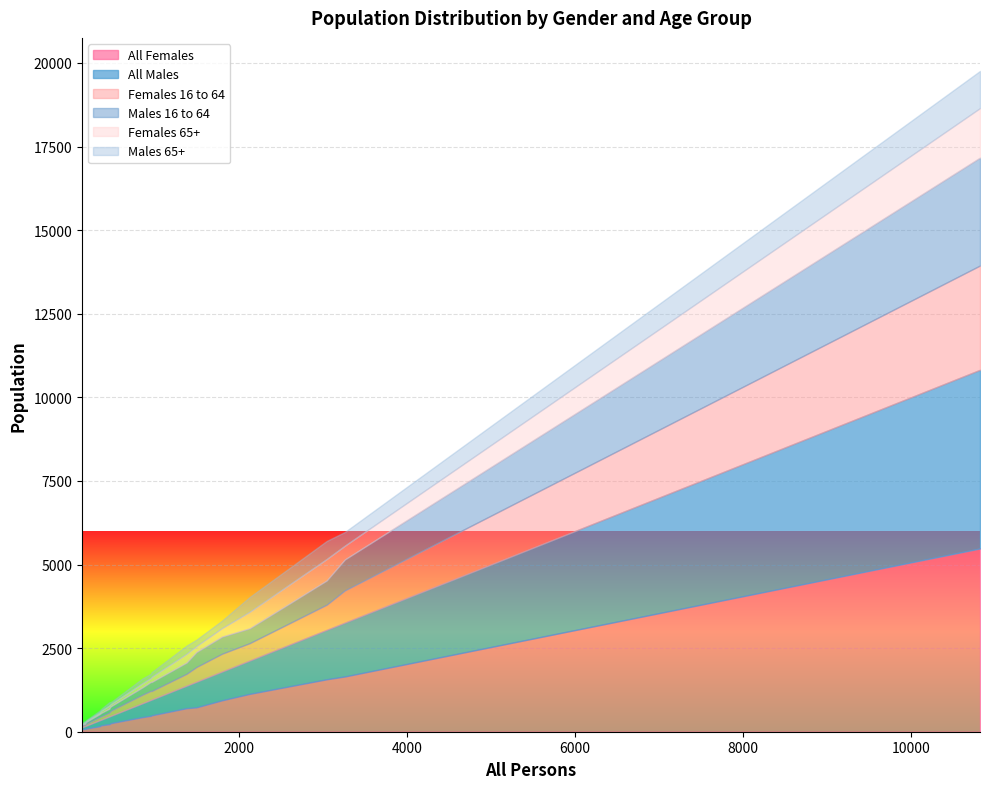

How many lines are shown in the chart?

6